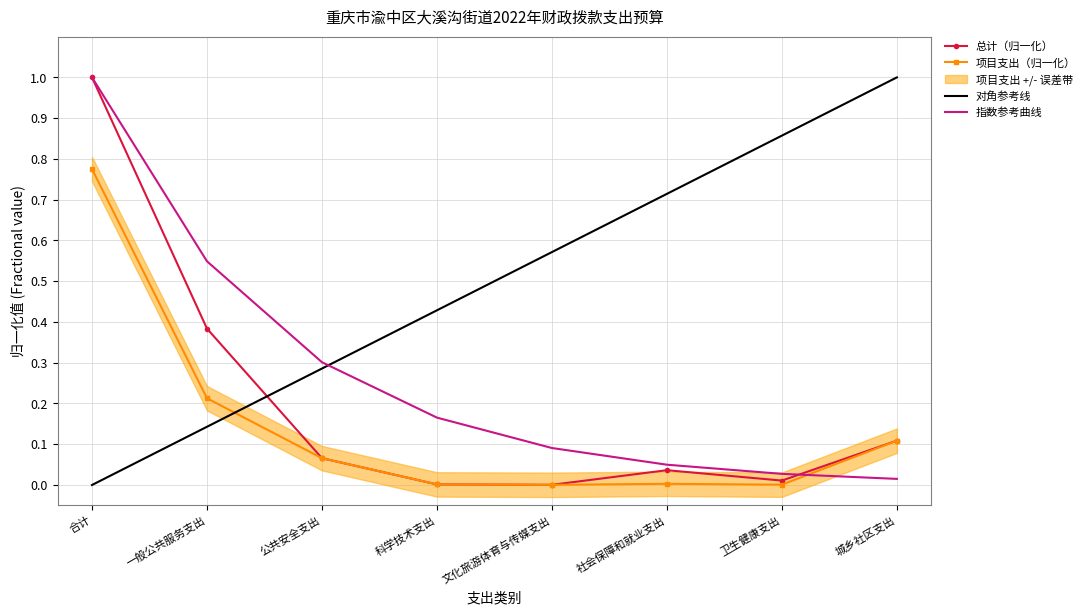

True or false: 项目支出 has a value of 0.2 at 一般公共服务支出.

True